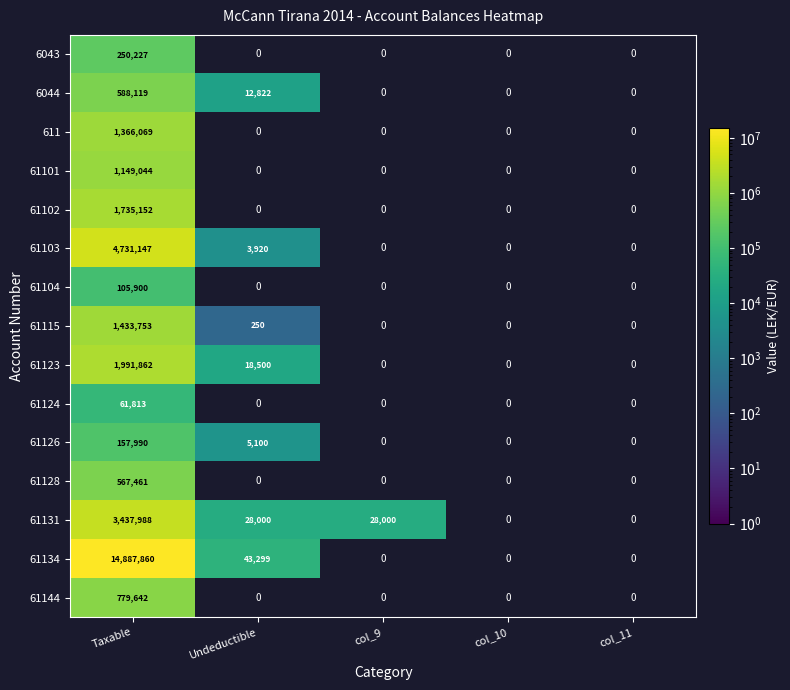

What is the minimum value shown in the chart?

250.0